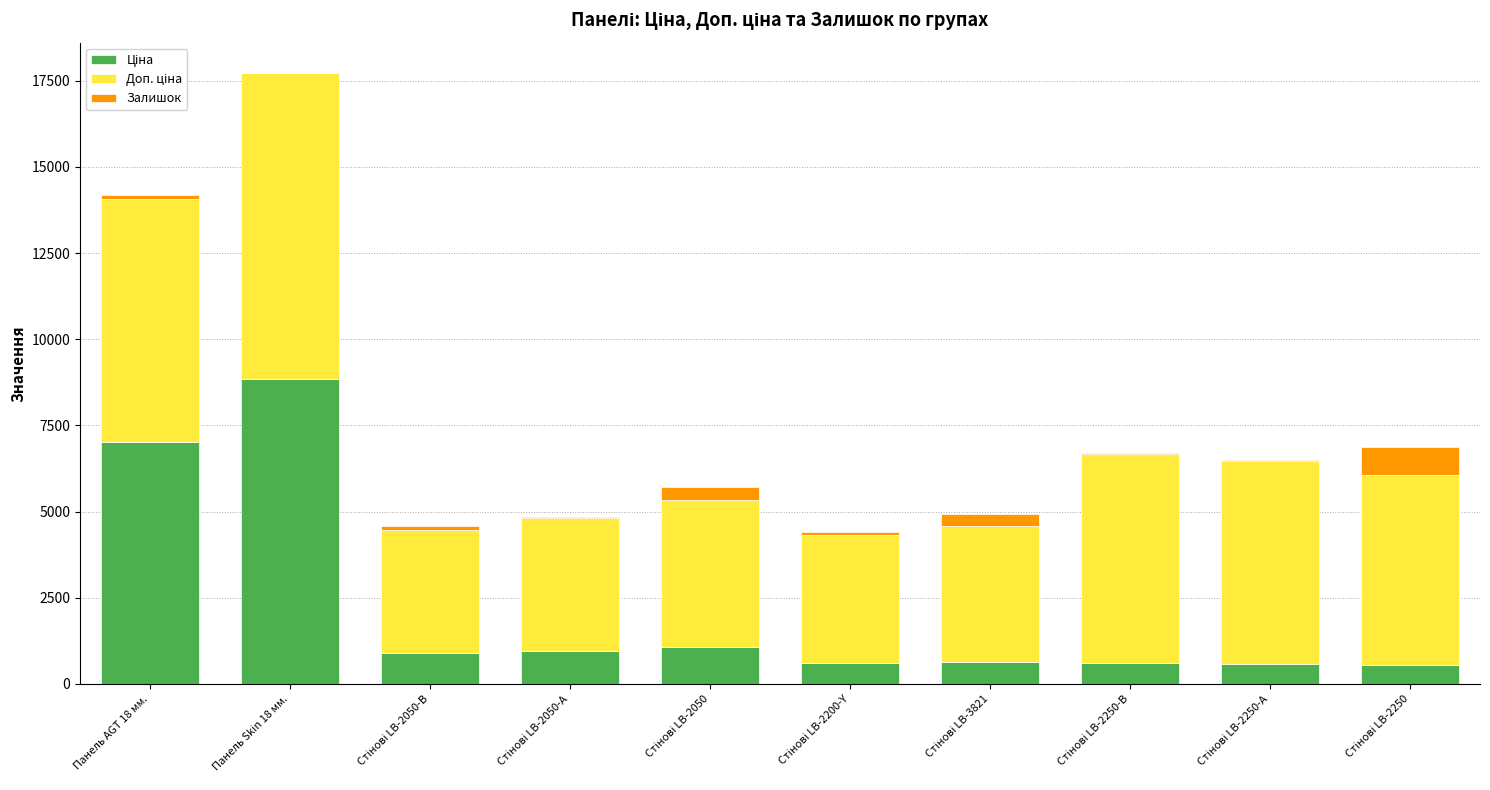

Are the bars horizontal?

No